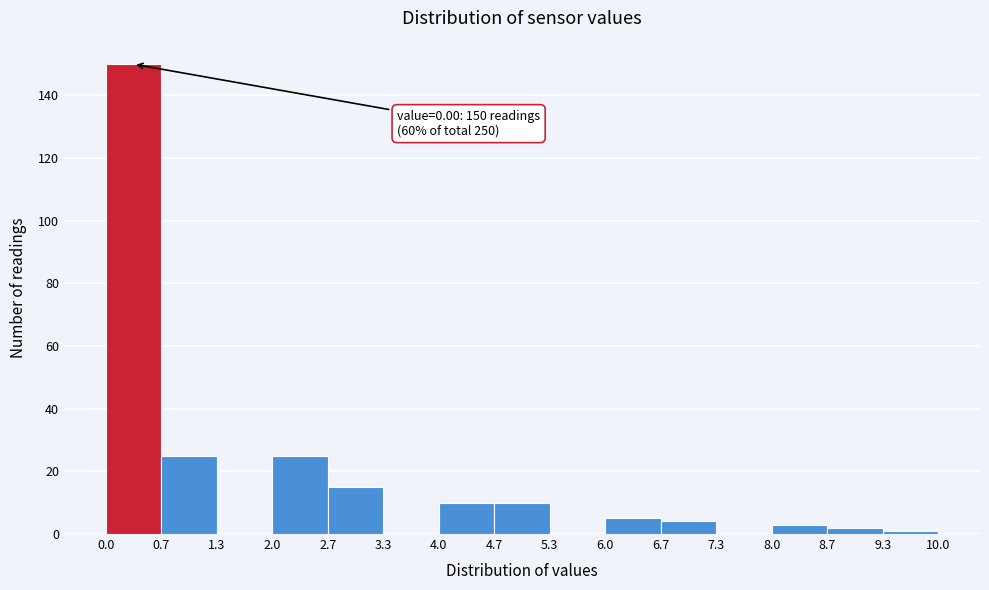

Over which range of the x-axis is the bar tallest?

0.0 to 0.7